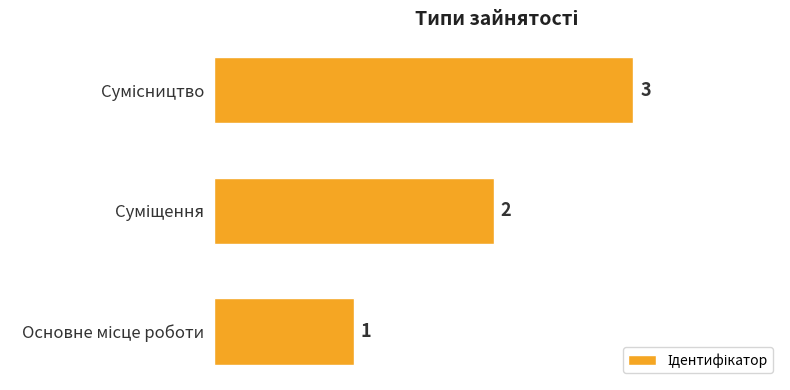

What is the maximum value shown in the chart?

3